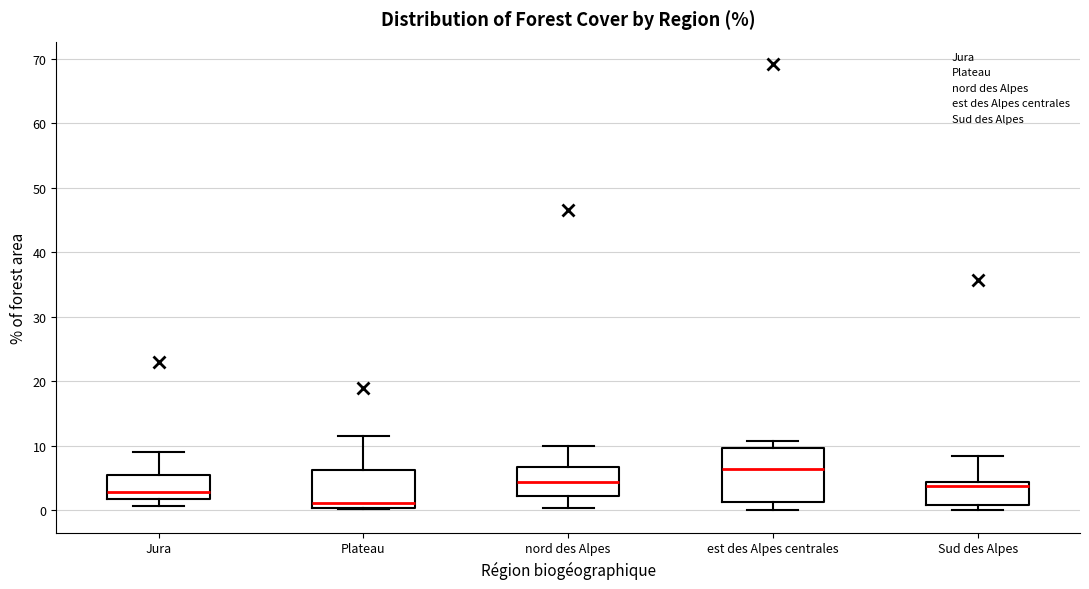

Where does the upper whisker of the box for nord des Alpes end on the y-axis? The values are not printed on the chart, so give them approximately, as read against the axis.

10